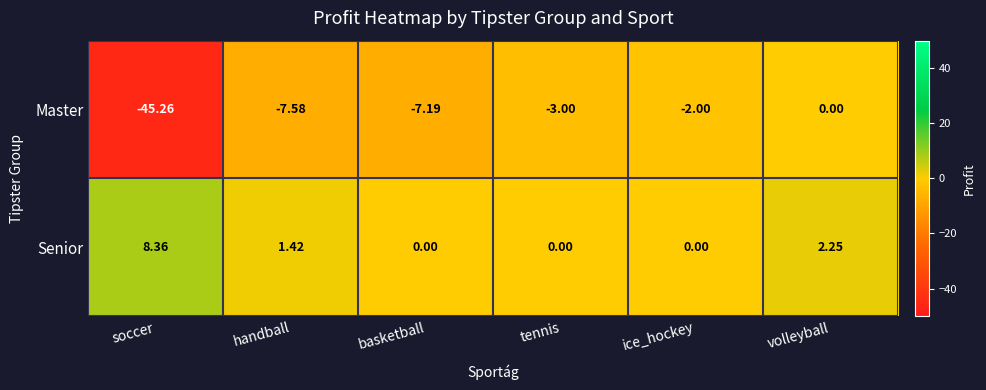

Rank the series at basketball from lowest to highest value.

Master, Senior